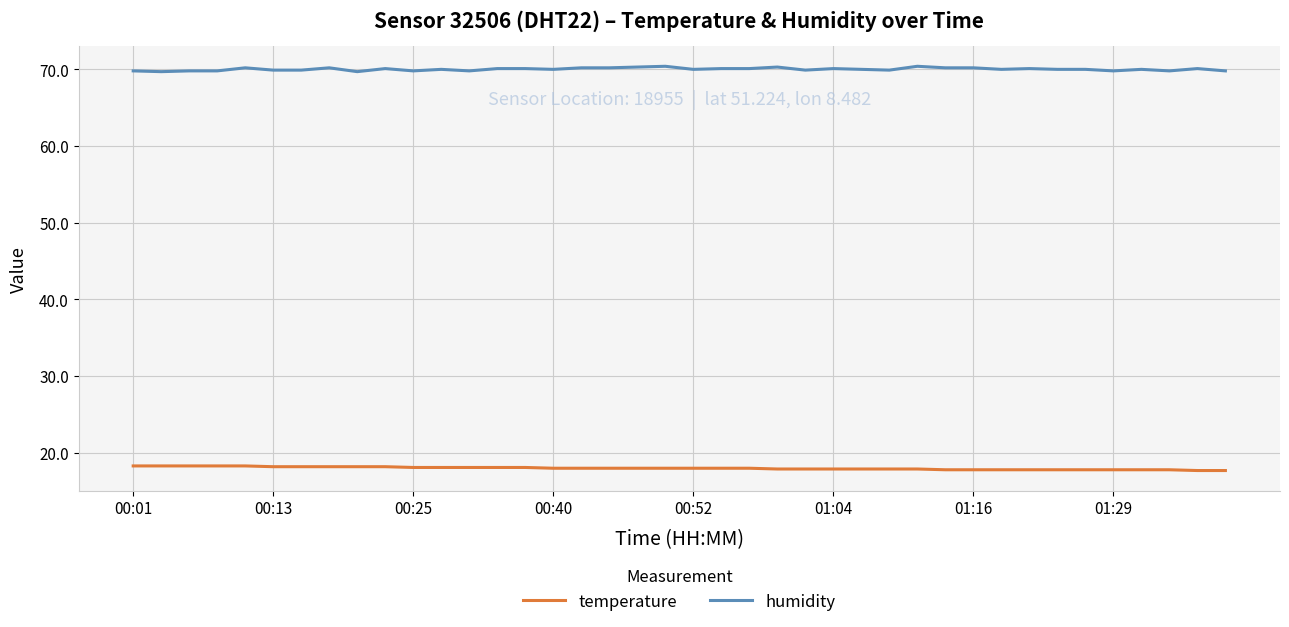

What is the difference between the maximum and minimum values in the temperature series?

0.6